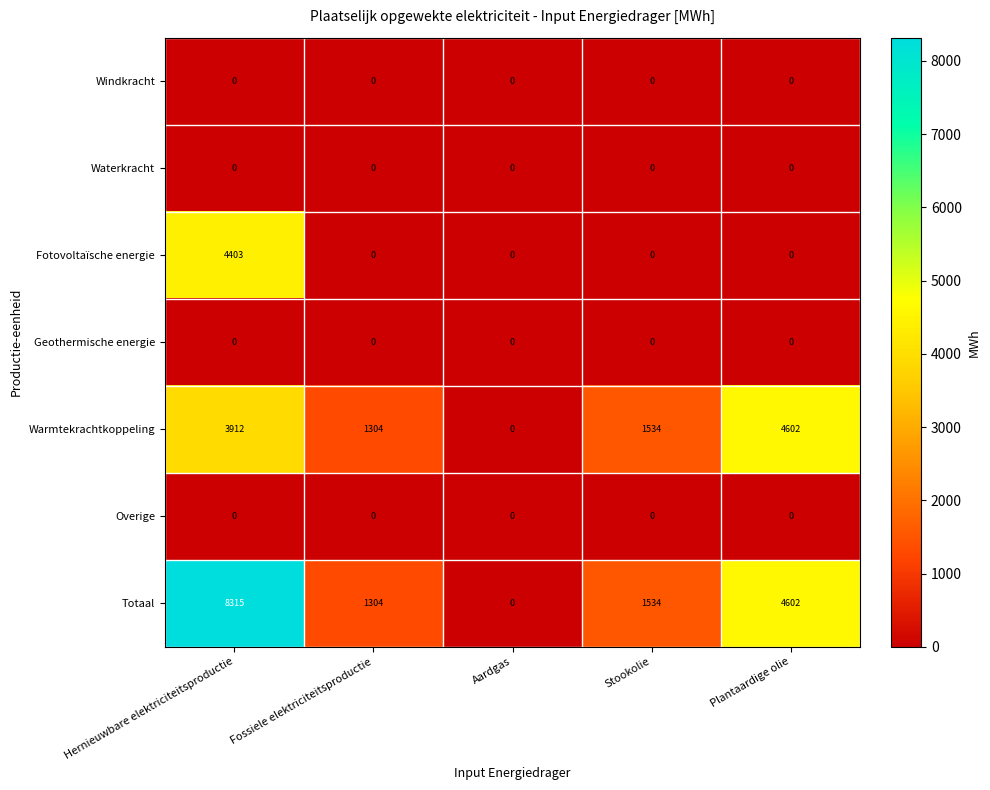

How many categories are shown in the chart?

5